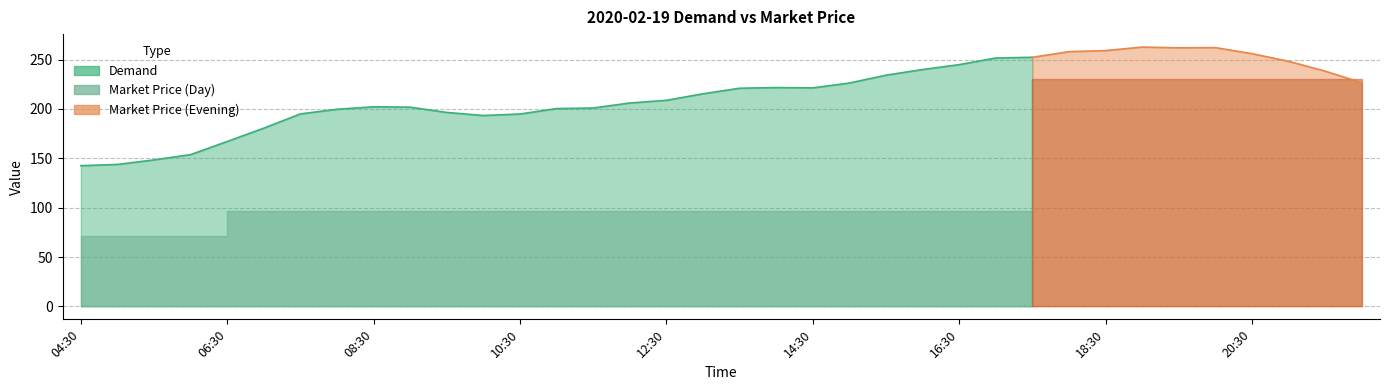

What is the approximate value of Market Price at 14:00?

96.3